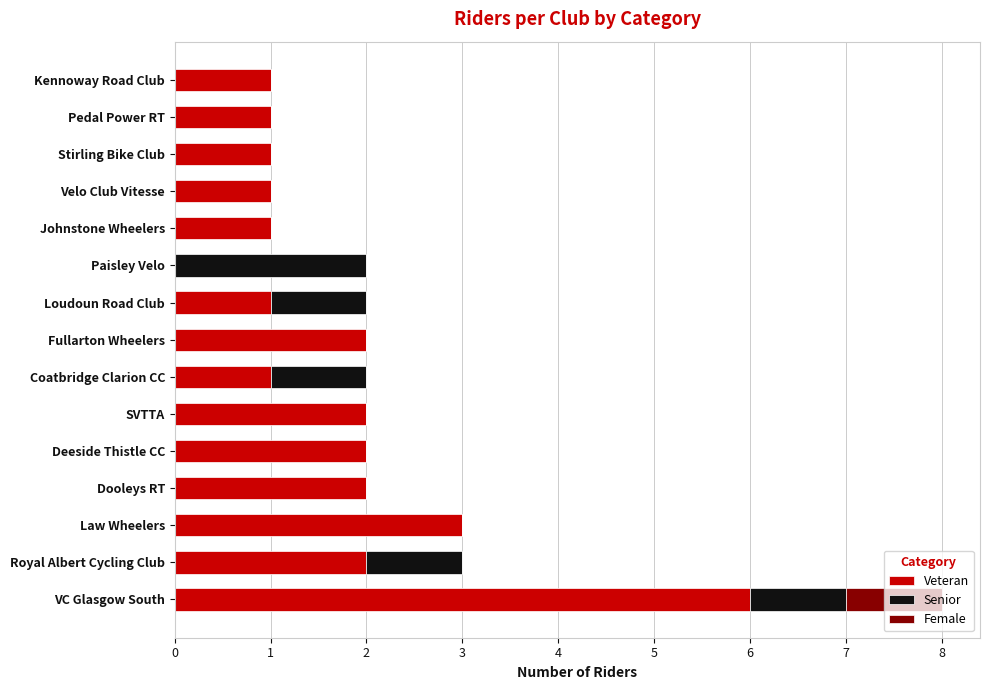

At which category is the sum across all series the highest?

VC Glasgow South